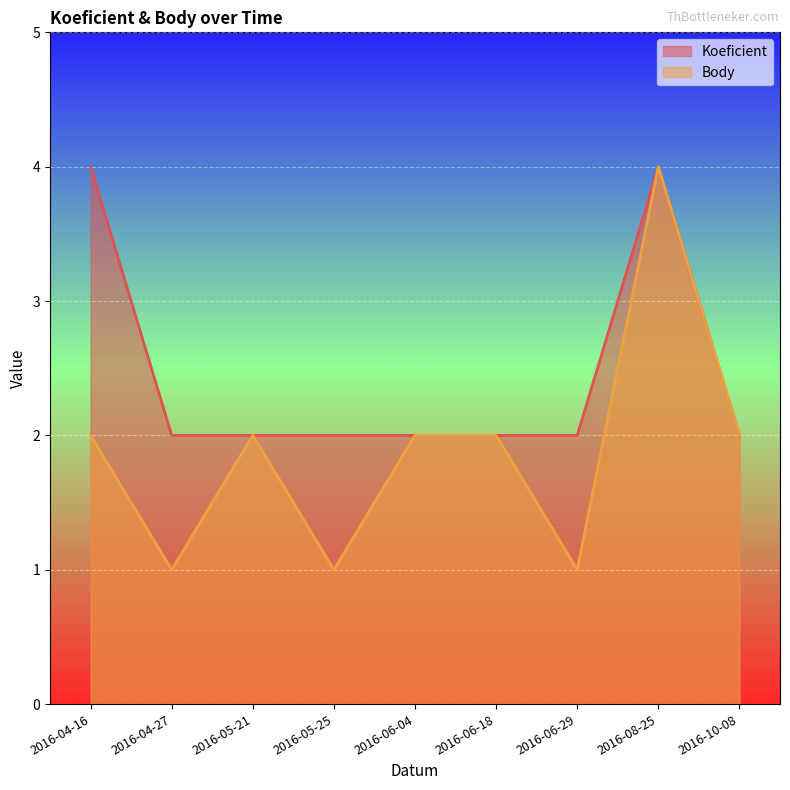

What is the sum of the Body values at 2016-06-04 and 2016-08-25?

6